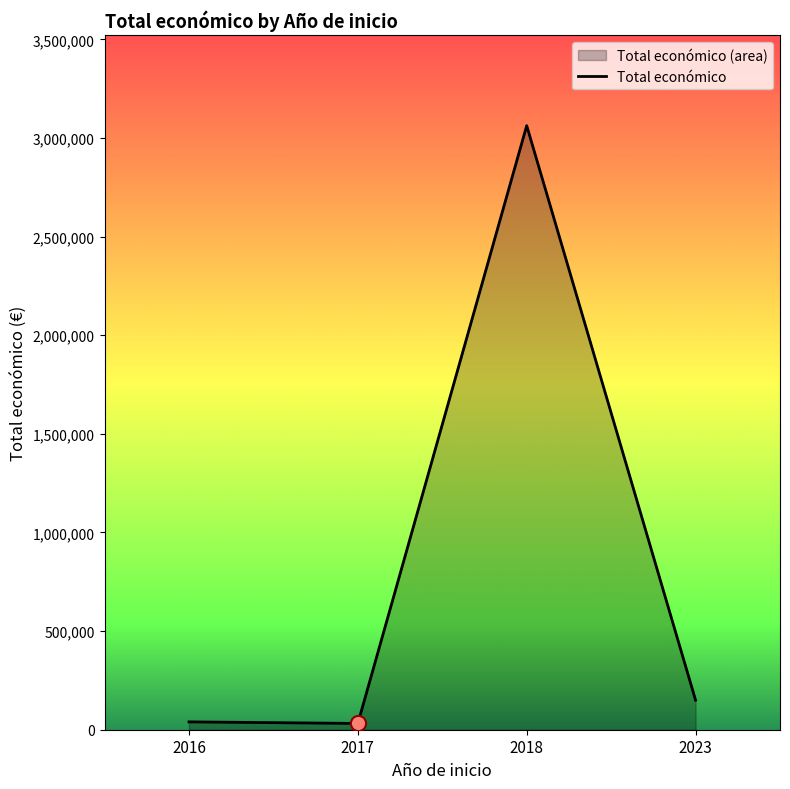

What is the ratio of the value at 2023 to the value at 2016?

3.8